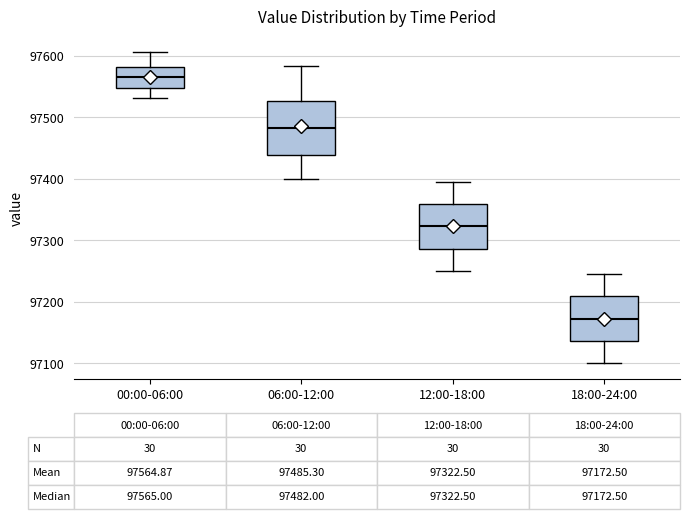

Comparing the boxes themselves (not the whiskers), which one is the tallest?

06:00-12:00